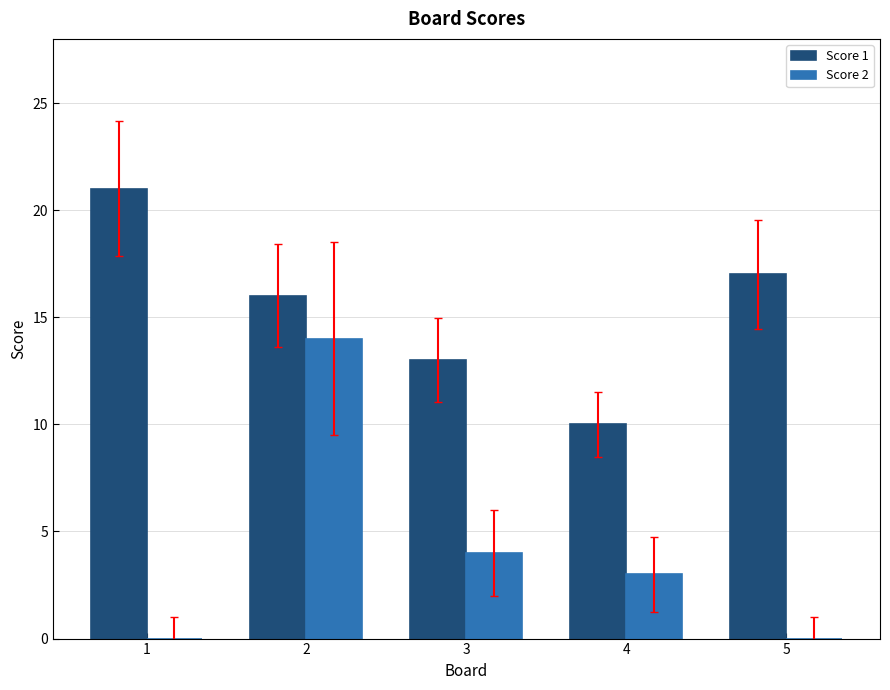

Reading left to right, transcribe all the data shown in this chart.

Score 1: 1=21	2=16	3=13	4=10	5=17
Score 2: 1=0	2=14	3=4	4=3	5=0